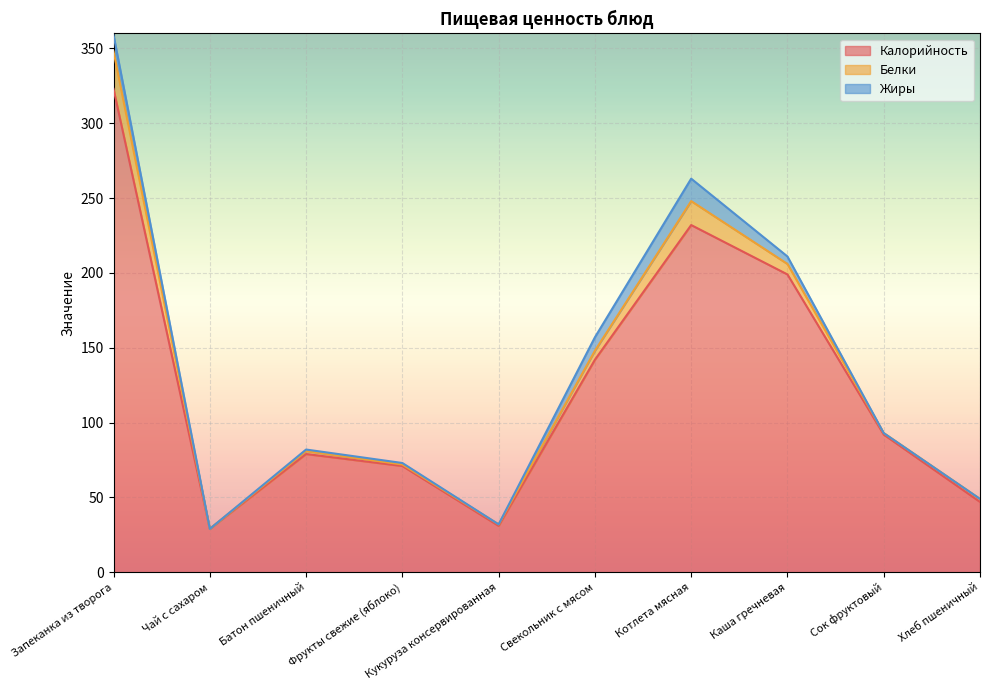

What is the sum of the Калорийность values at Котлета мясная and Кукуруза консервированная?

263